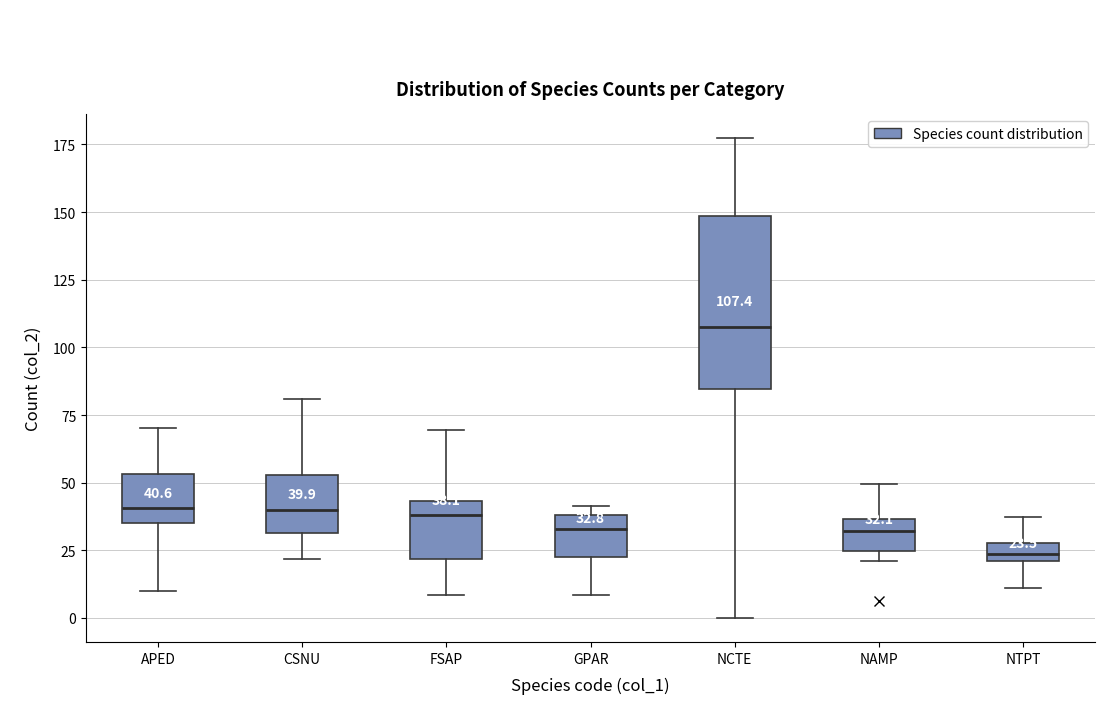

Comparing the boxes themselves (not the whiskers), which one is the tallest?

NCTE